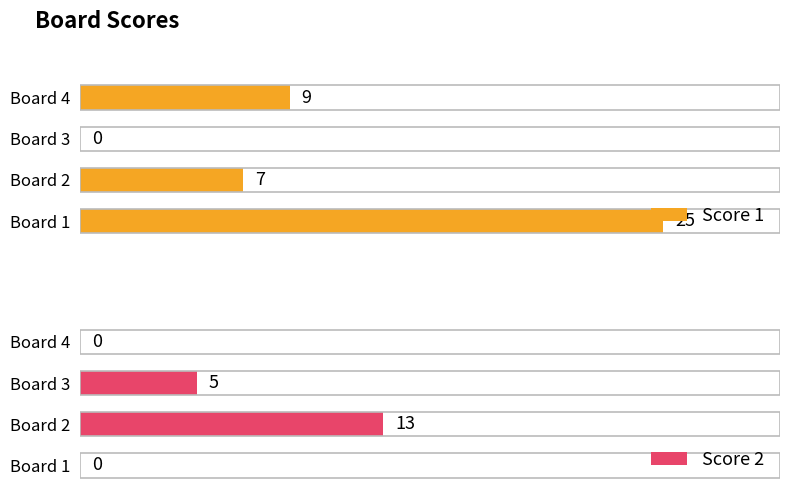

Count the Score 2 values in the range 0 to 13.

4